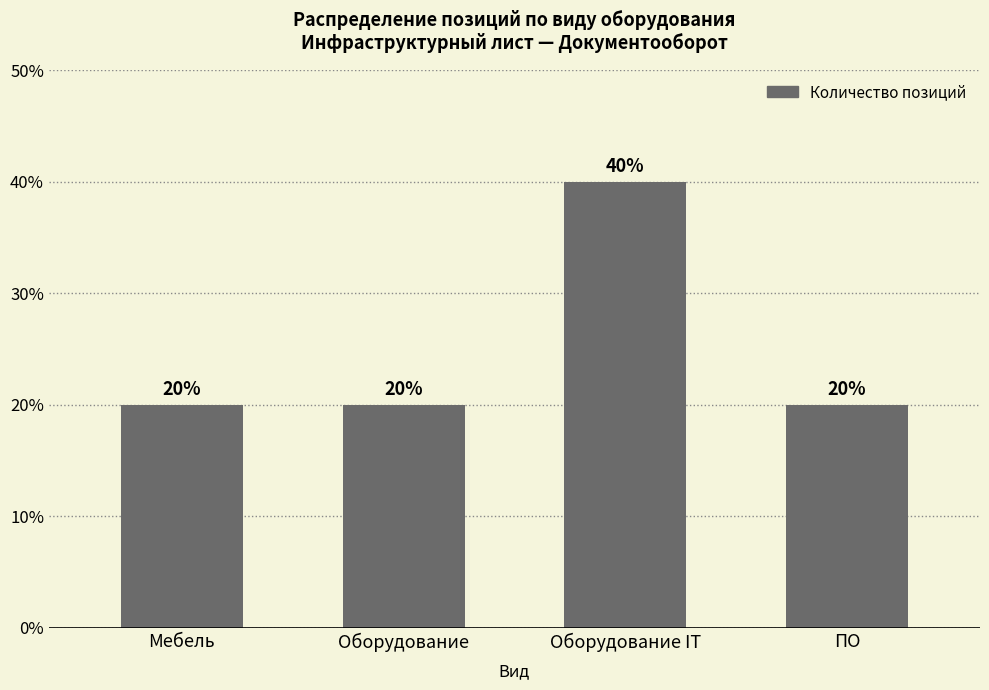

What is the value of the 4th bar from the left?

20